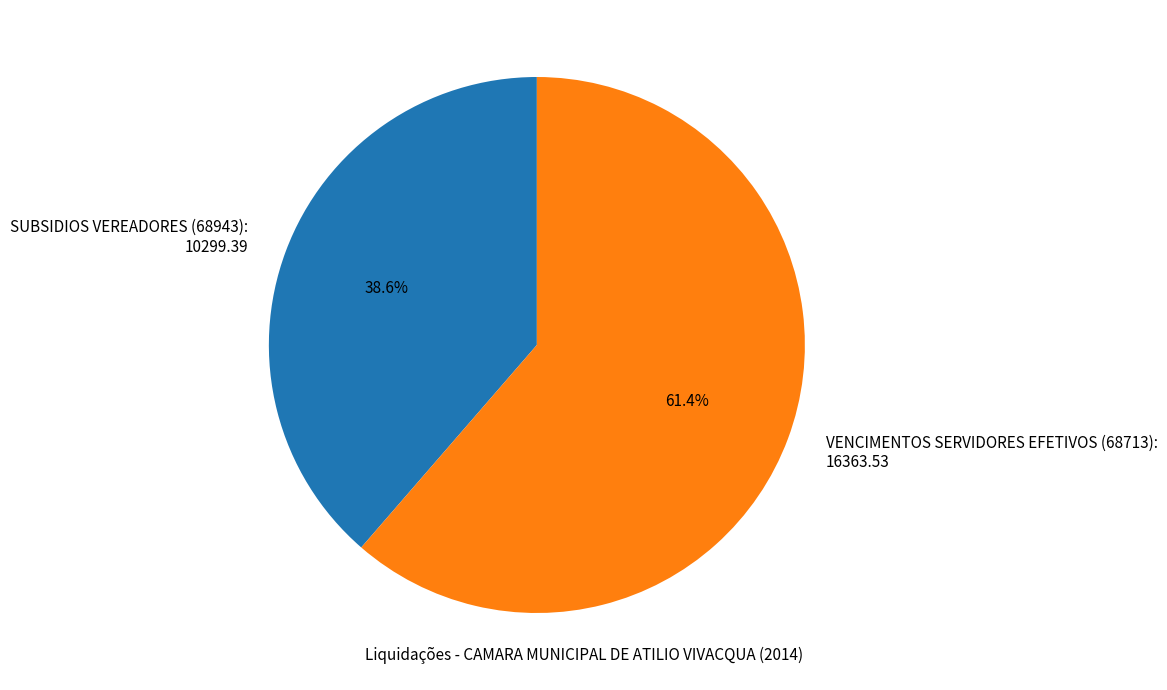

To the nearest percent, what is the average slice percentage?

50%